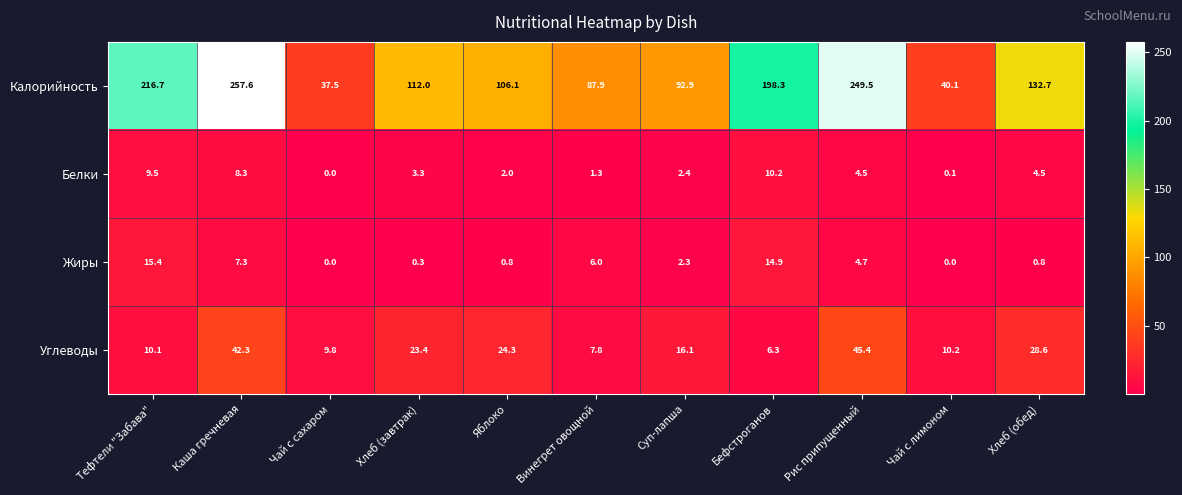

Where does the Жиры series first go above 2?

Тефтели "Забава"